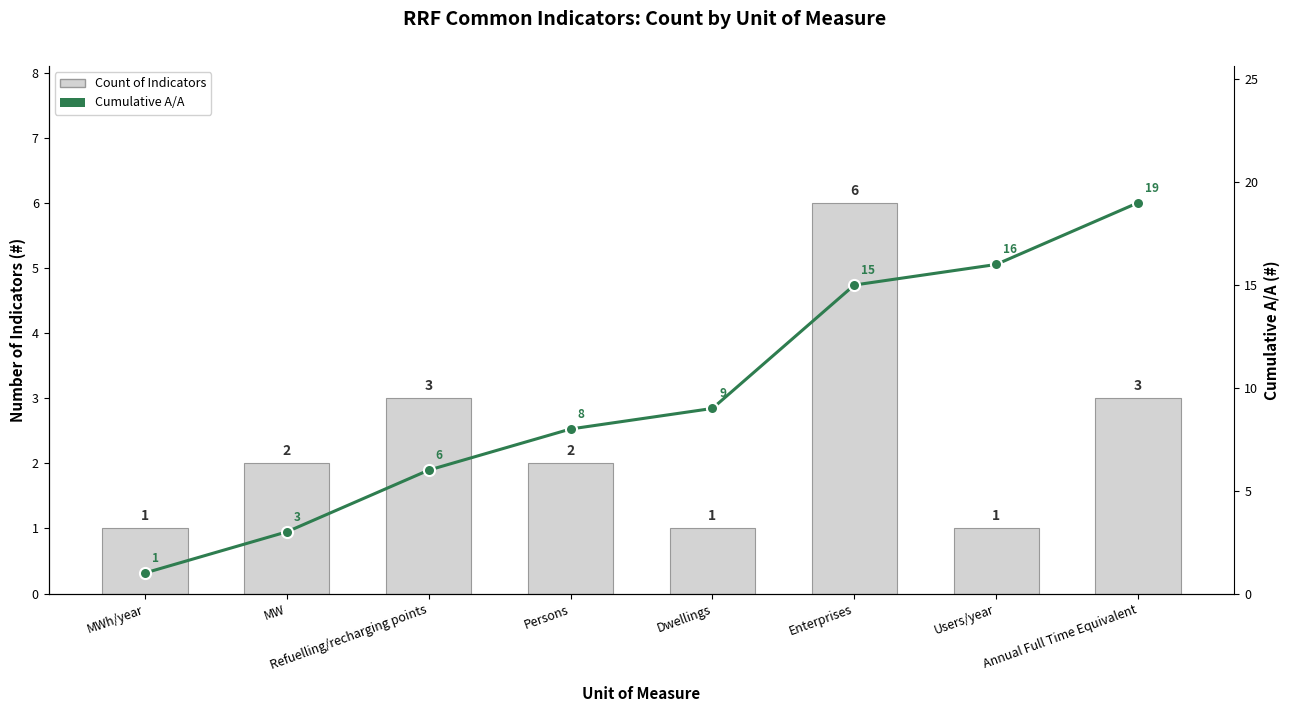

Which label corresponds to the largest value in the chart?

Annual Full Time Equivalent